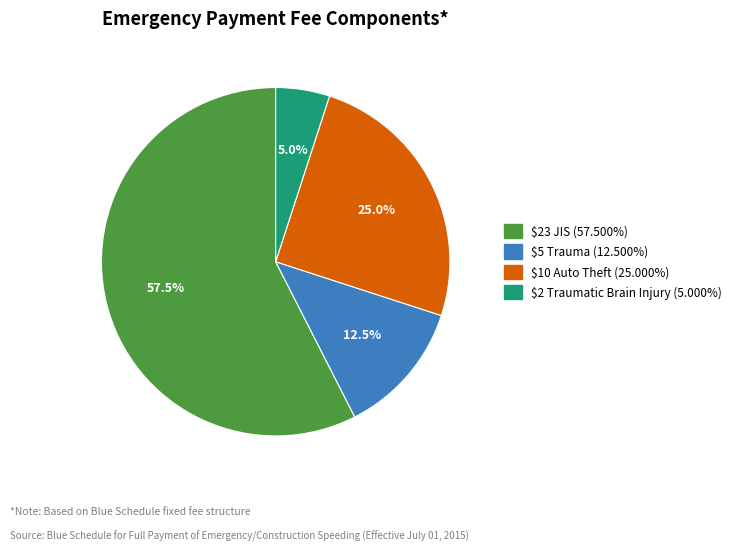

Is there a majority slice in this chart?

Yes